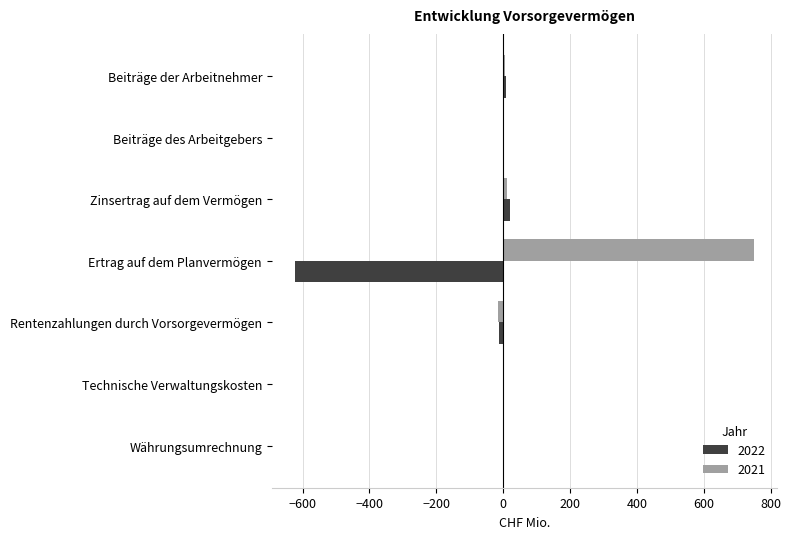

Which category has the highest value in the 2021 series?

Ertrag auf dem Planvermögen